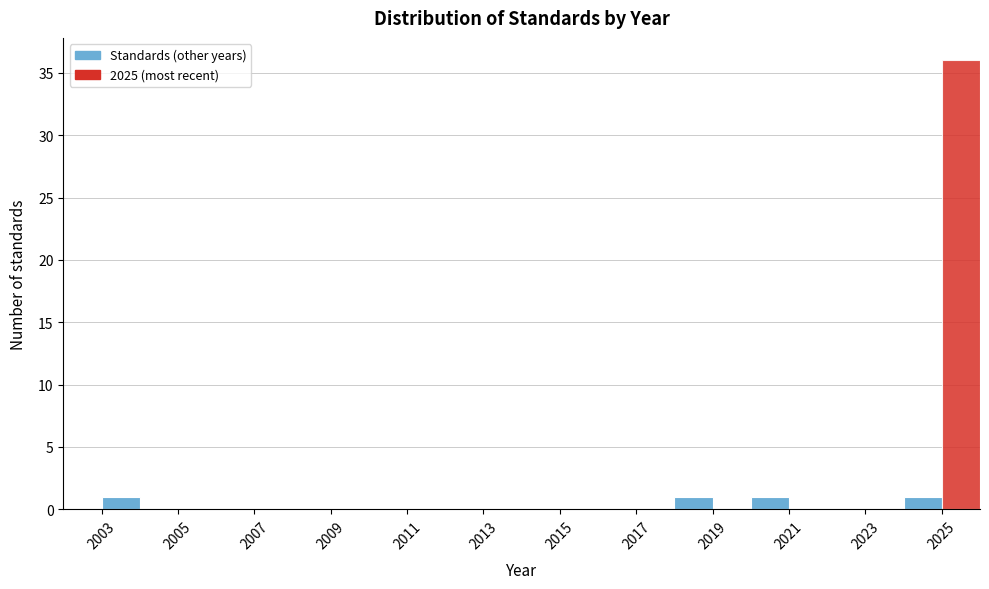

Reading left to right, list every bar in this chart as the range it spans on the x-axis followed by its height. The values are not printed on the chart, so give them approximately, as read against the axis.

2003 to 2004: 1
2004 to 2005: 0
2005 to 2006: 0
2006 to 2007: 0
2007 to 2008: 0
2008 to 2009: 0
2009 to 2010: 0
2010 to 2011: 0
2011 to 2012: 0
2012 to 2013: 0
2013 to 2014: 0
2014 to 2015: 0
2015 to 2016: 0
2016 to 2017: 0
2017 to 2018: 0
2018 to 2019: 1
2019 to 2020: 0
2020 to 2021: 1
2021 to 2022: 0
2022 to 2023: 0
2023 to 2024: 0
2024 to 2025: 1
2025 to 2026: 36